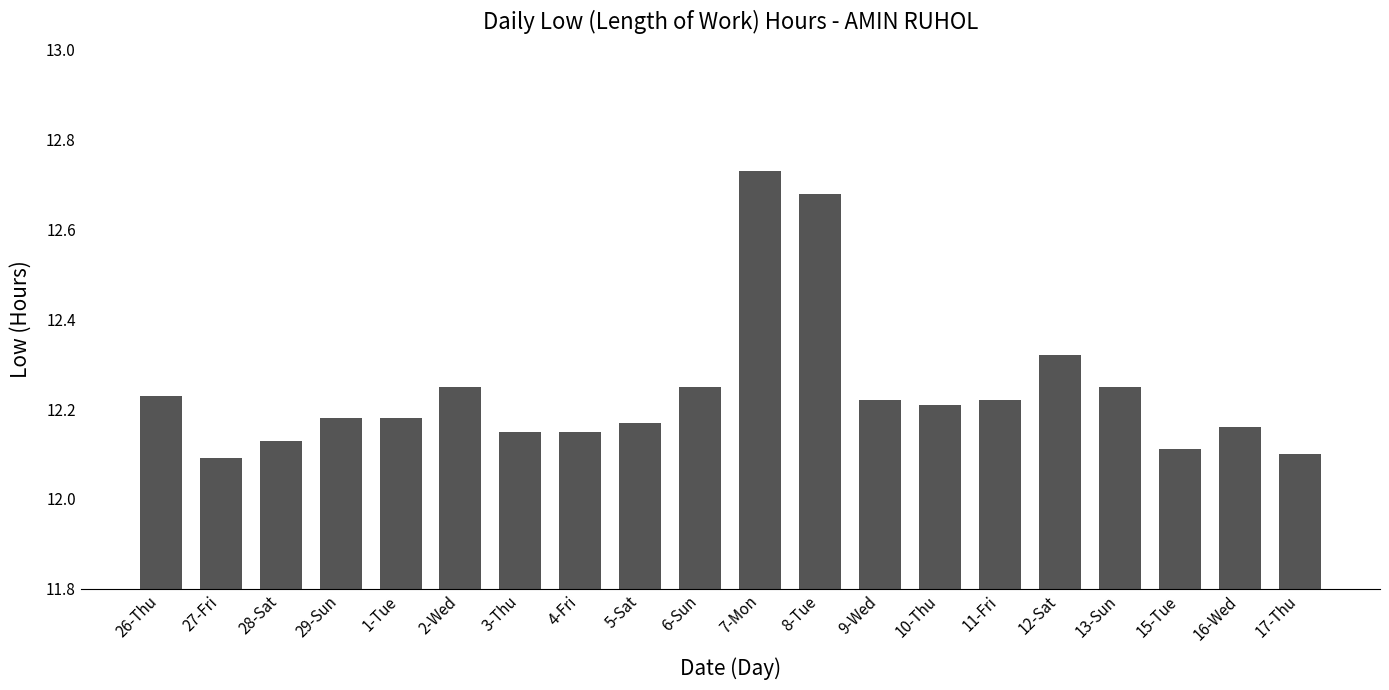

What is the change in value from 9-Wed to 12-Sat?

+0.1